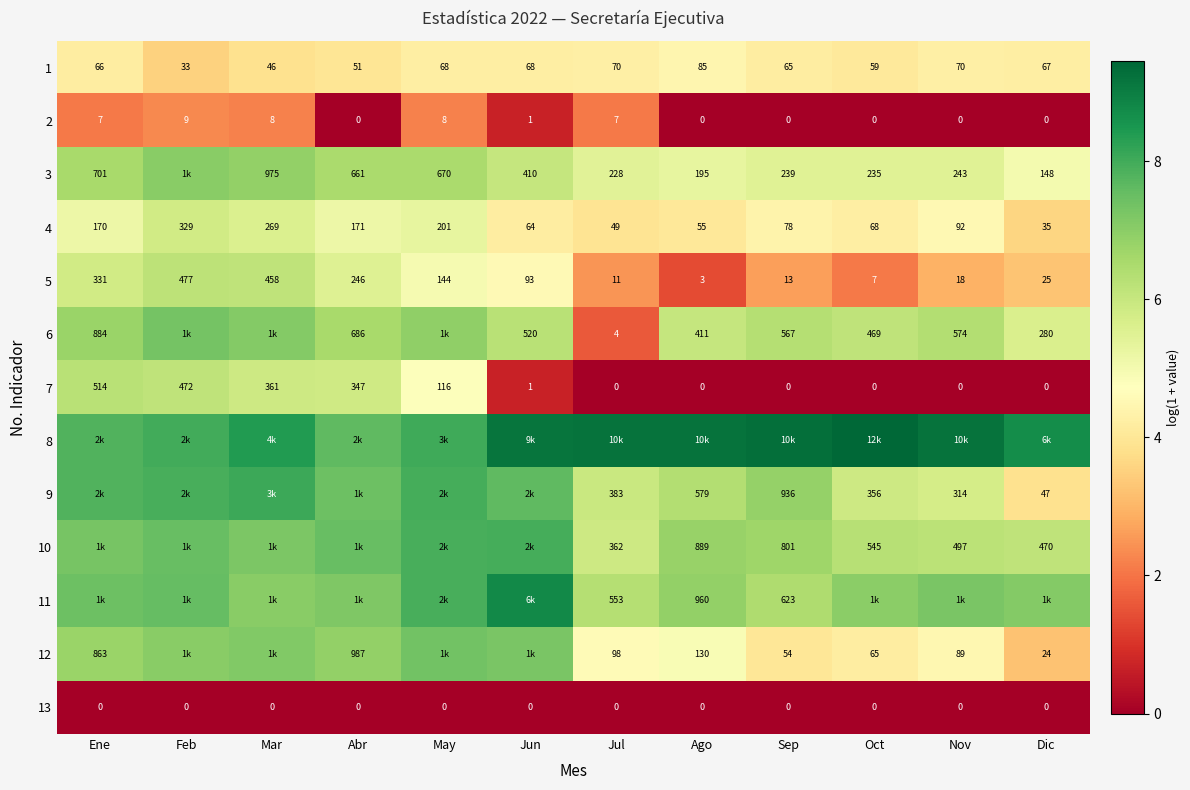

Is the value of 10 at Ago greater than the value of 12 at Abr?

No